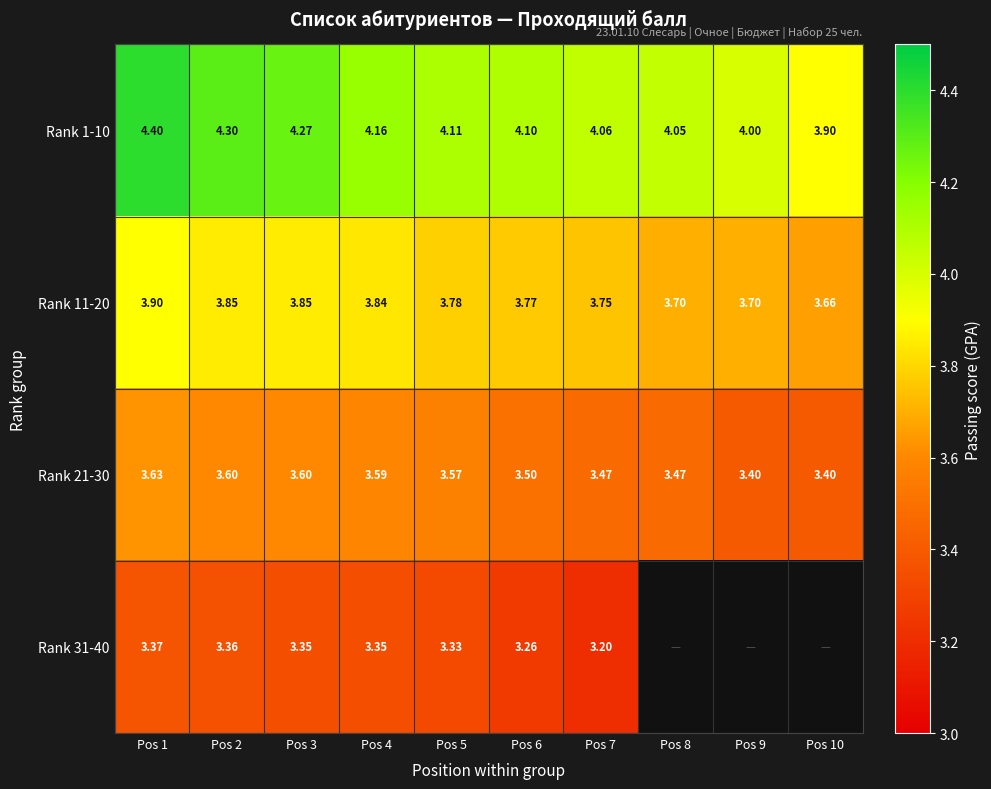

At Pos 5, list the series in order from smallest to largest.

Rank 31-40, Rank 21-30, Rank 11-20, Rank 1-10